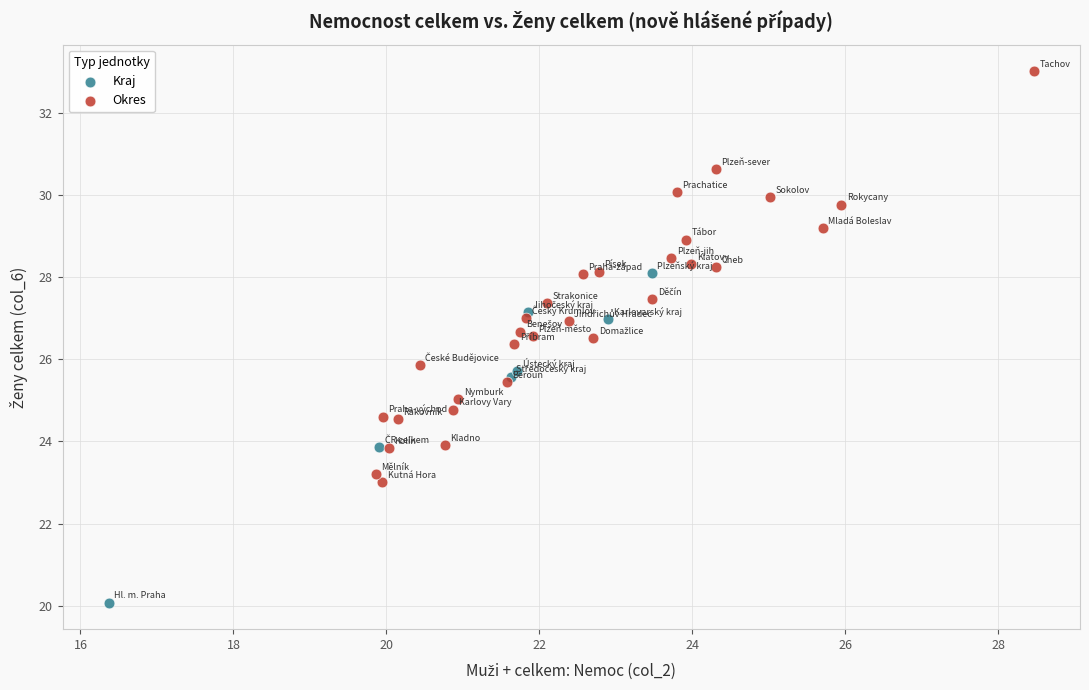

Which series contains the highest Y value?

Okres